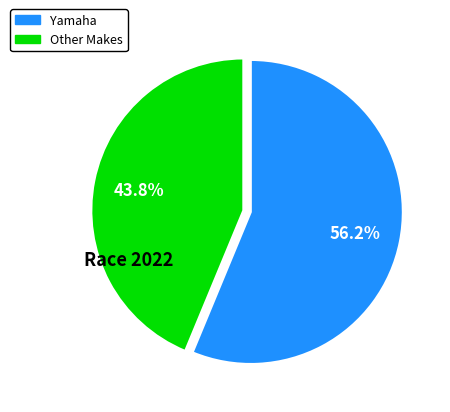

Does any single category account for the majority?

Yes